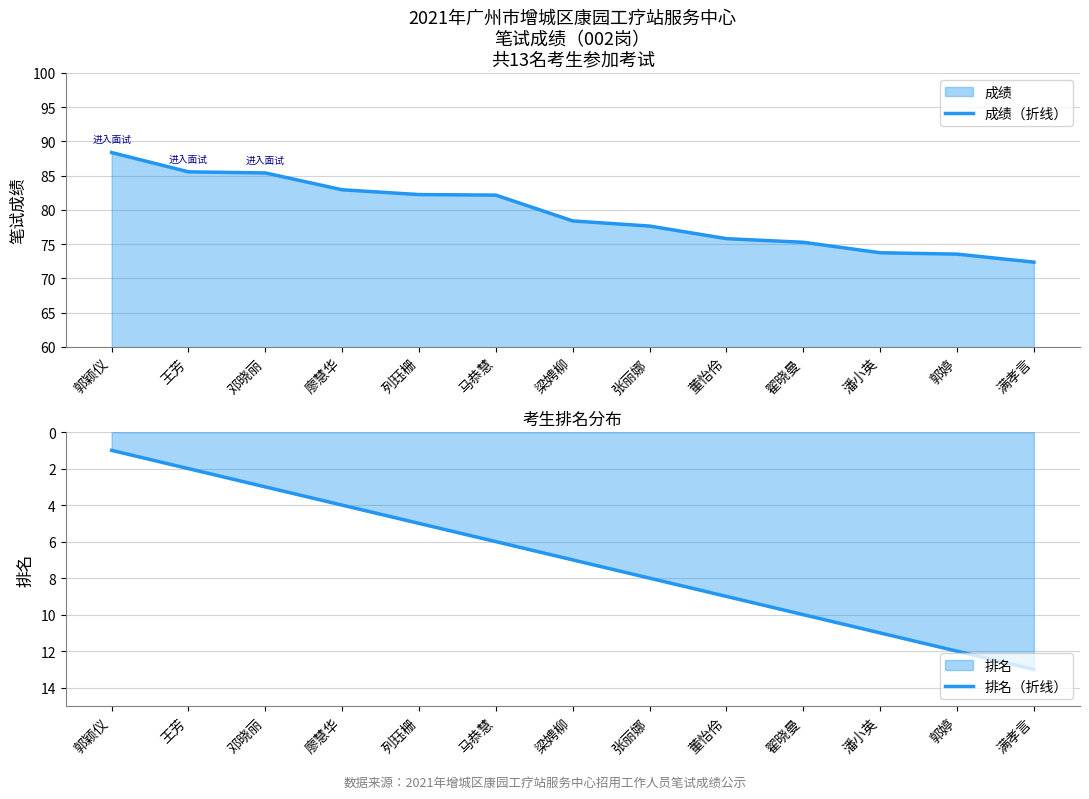

Reading left to right, extract all data points from this chart.

成绩（折线）: 88.4	85.5	85.4	82.9	82.2	82.2	78.4	77.6	75.8	75.3	73.7	73.5	72.4
排名（折线）: 1.0	2.0	3.0	4.0	5.0	6.0	7.0	8.0	9.0	10.0	11.0	12.0	13.0